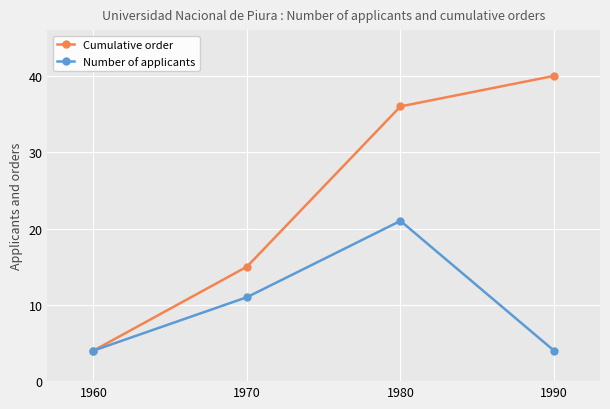

True or false: Number of applicants has a value of 2 at 1960.

False